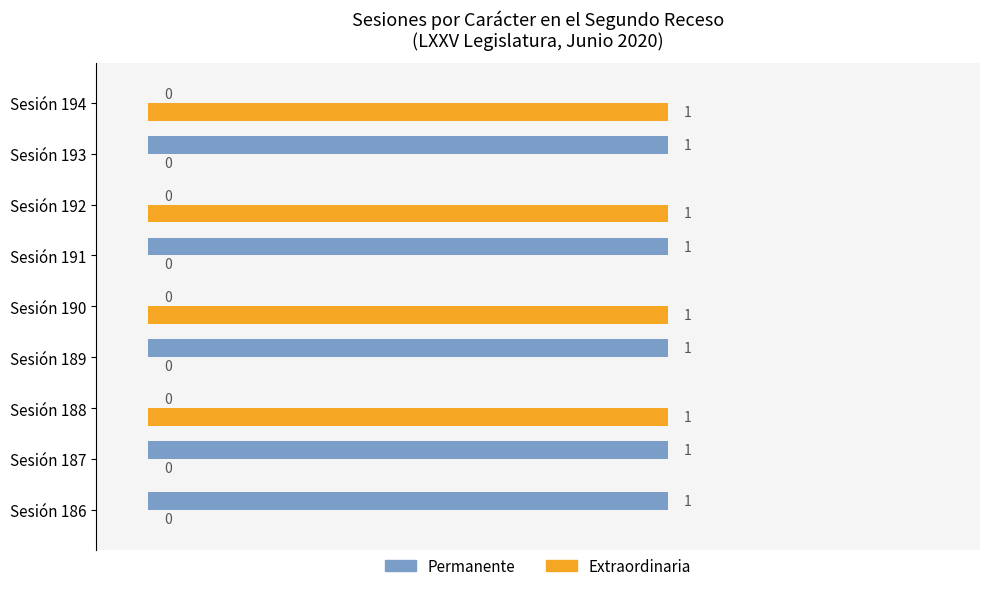

Is it true that Permanente equals 1 at Sesión 189?

True